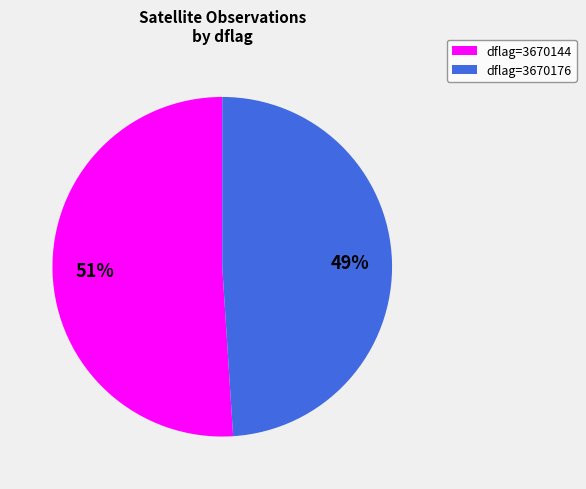

What percentage is the dflag=3670144 slice, to the nearest percent?

51%